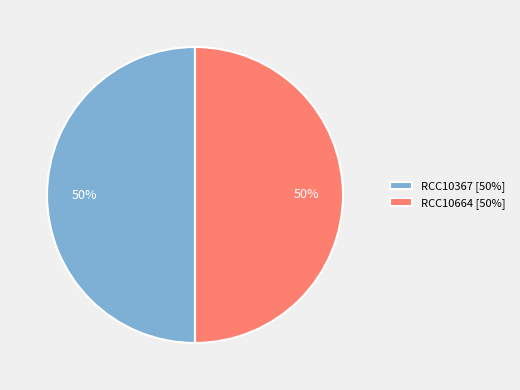

To the nearest percent, what portion does RCC10367 [50%] represent?

50%